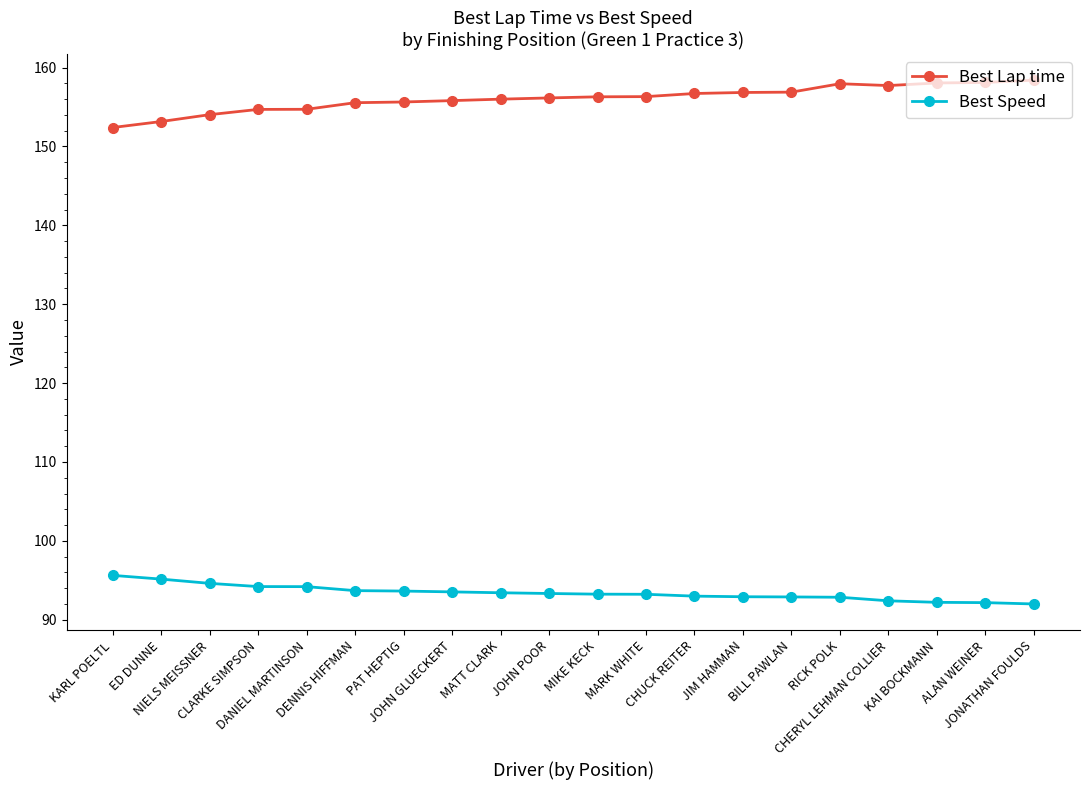

Read the Best Speed value at MATT CLARK.

93.4